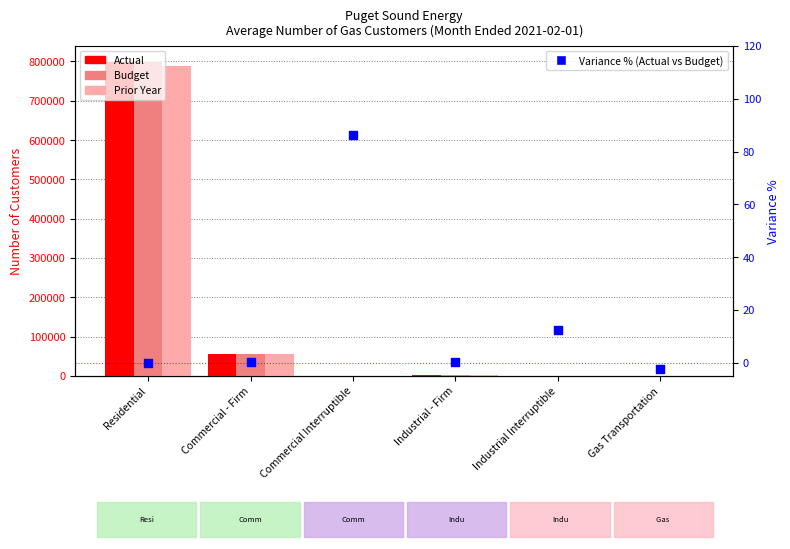

Which series contains the lowest Y value?

Variance % (Actual vs Budget)